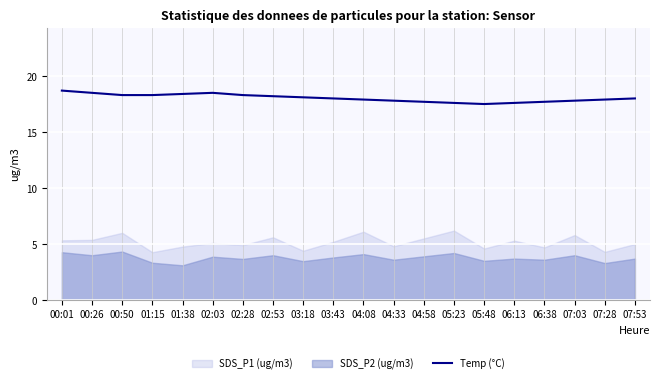

The value at 07:53 is 18.0. True or false?

True